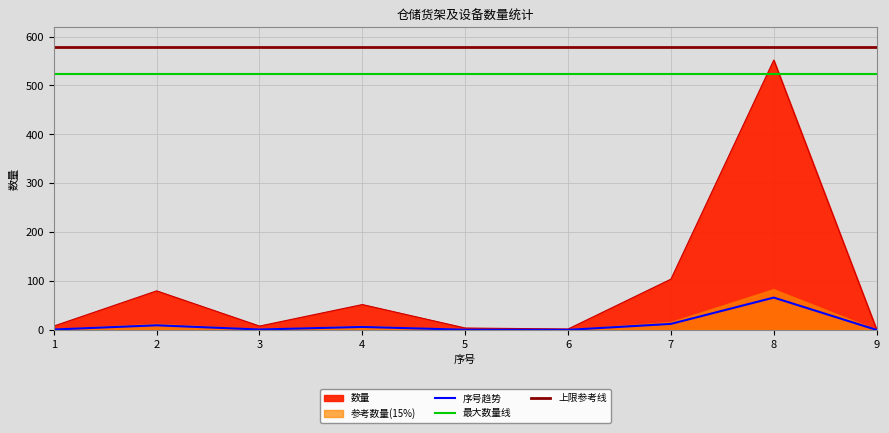

What is the difference between the second highest and second lowest values?

15.3